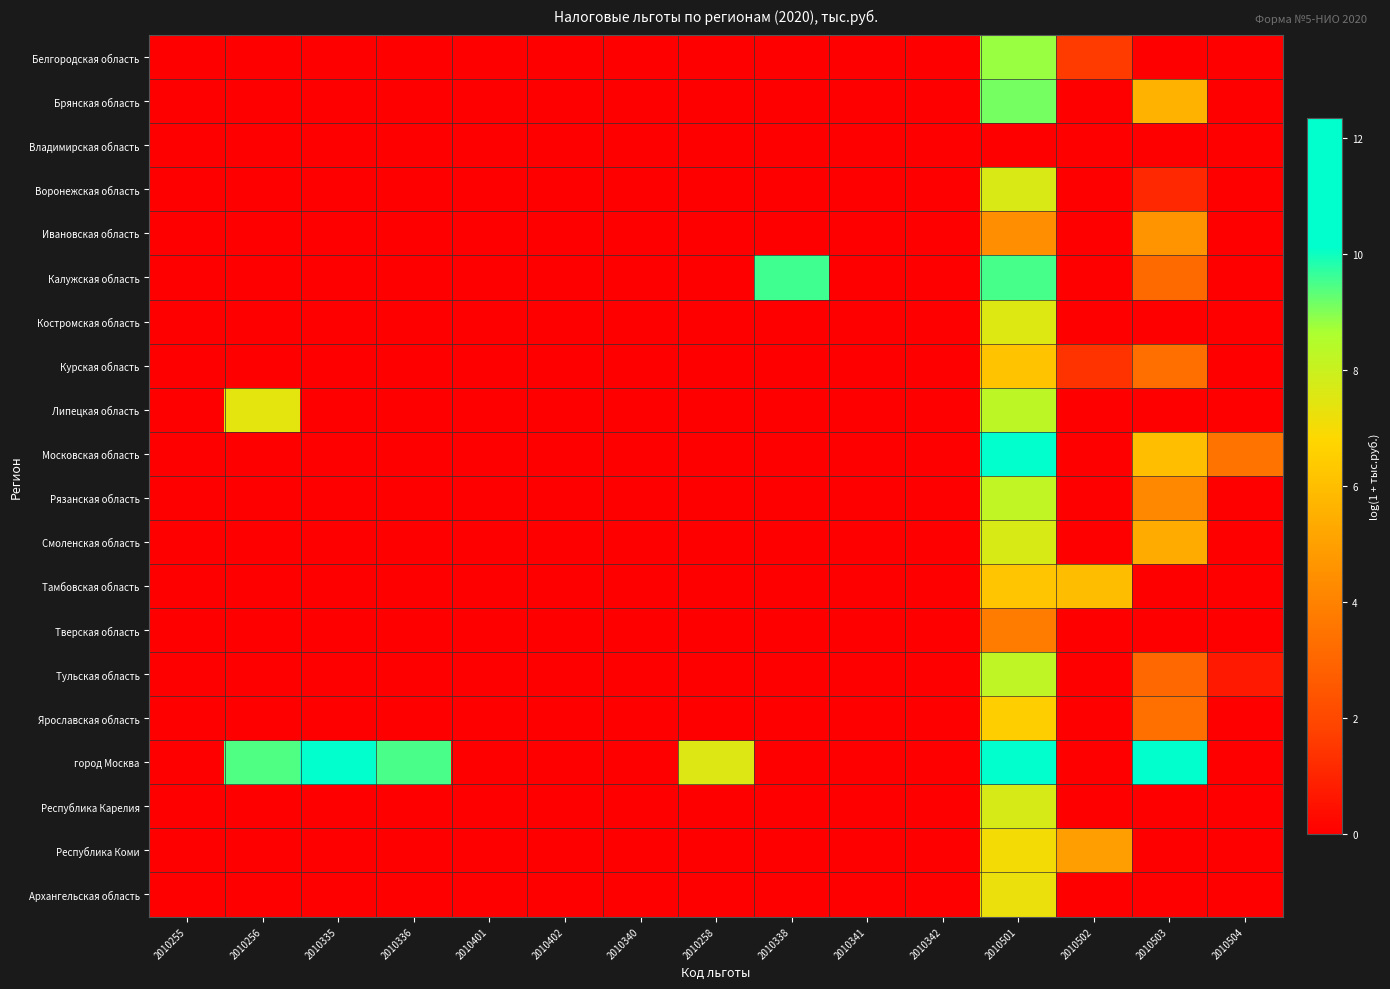

Between 2010338 and 2010342, which series saw the biggest shift?

Калужская область